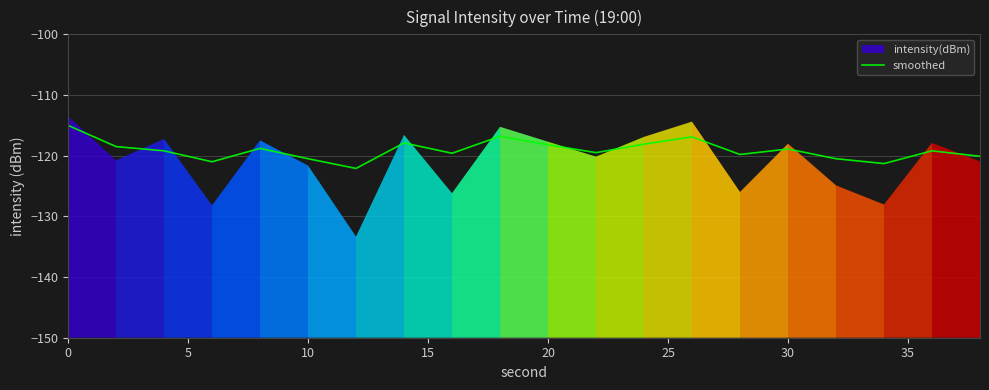

True or false: smoothed has a value of -120.5 at 10.

True